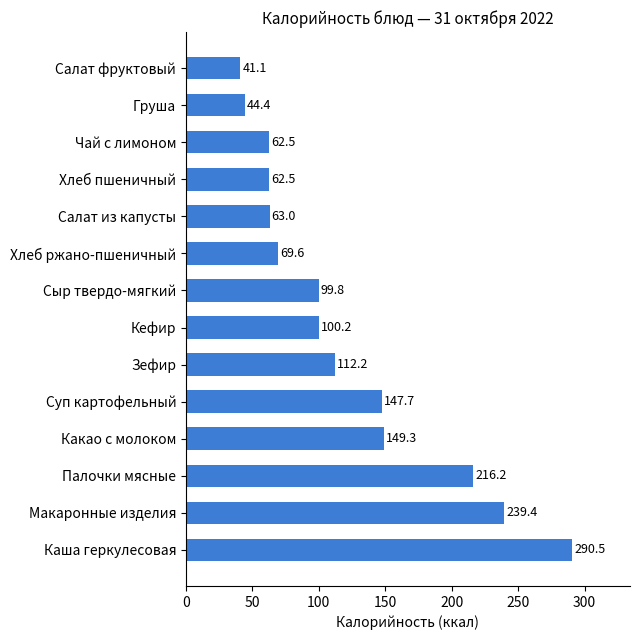

The chart shows a value of 147.7 at Суп картофельный. True or false?

True